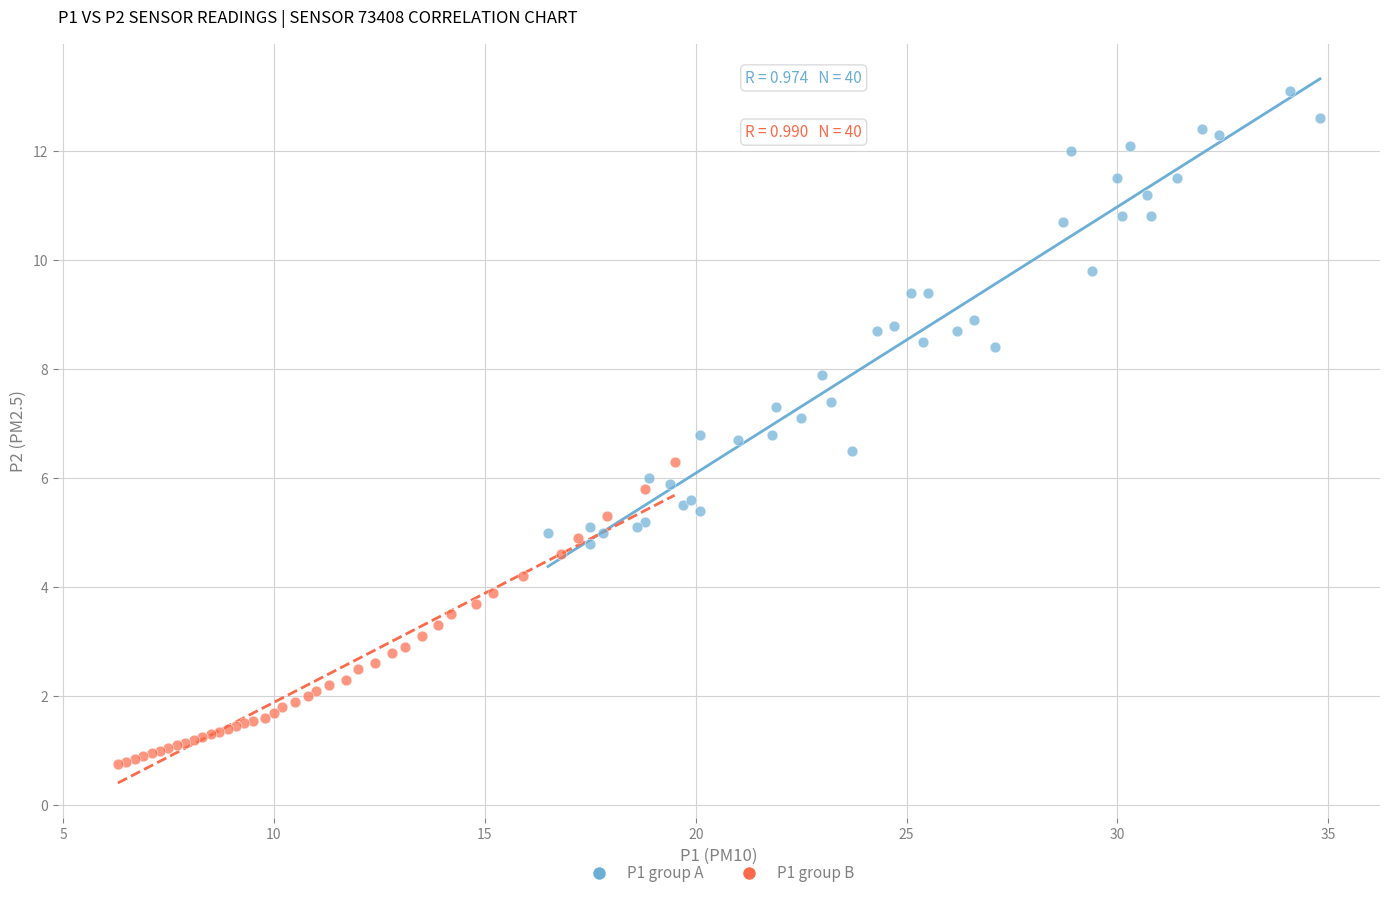

Which series has the widest spread of Y values?

P1 group A